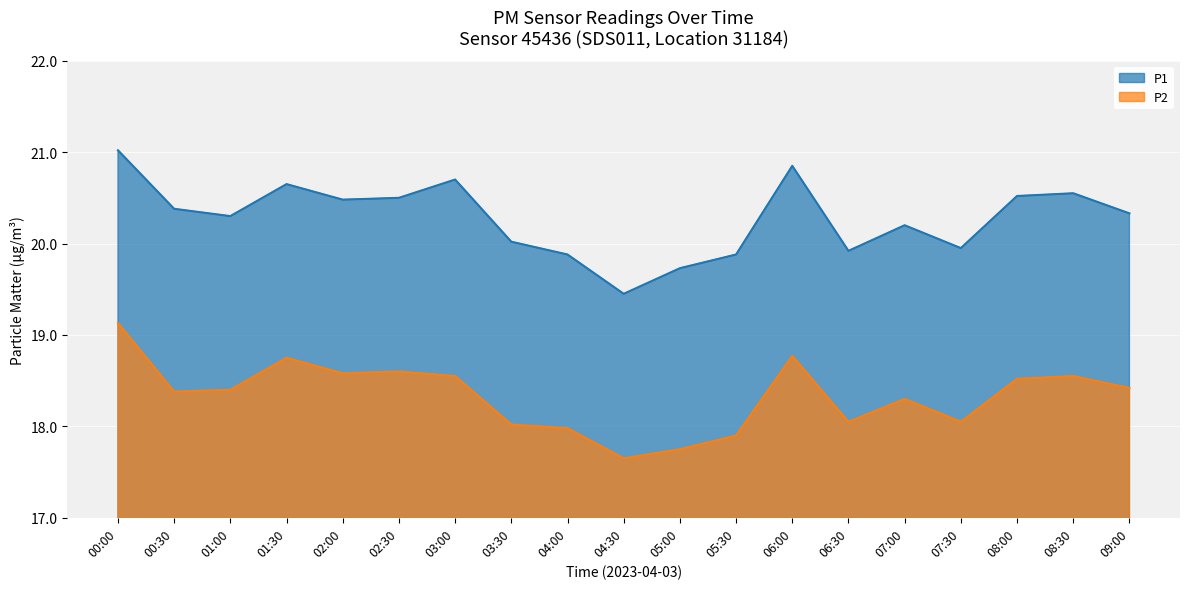

Does the chart display data point markers on the line(s)?

No